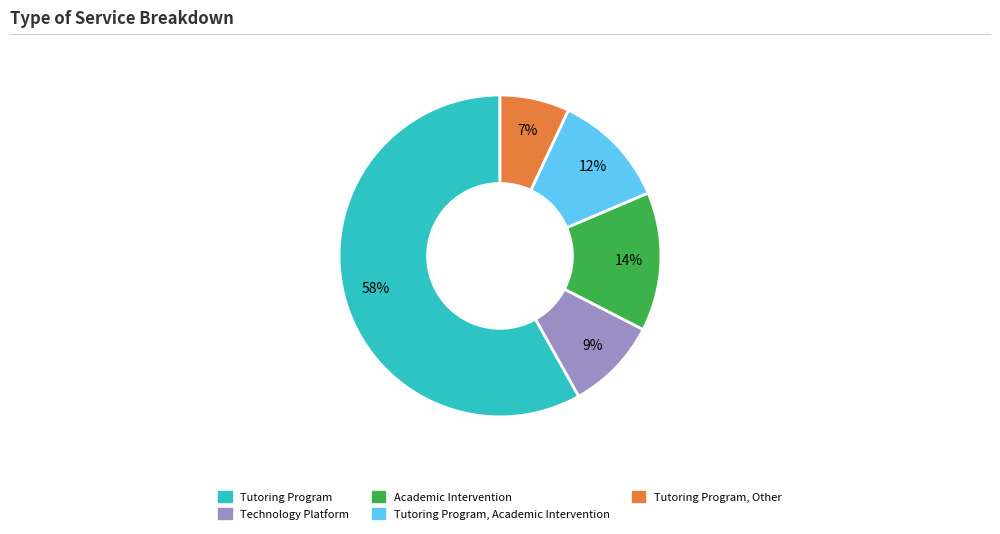

Count the number of slices in the pie.

5